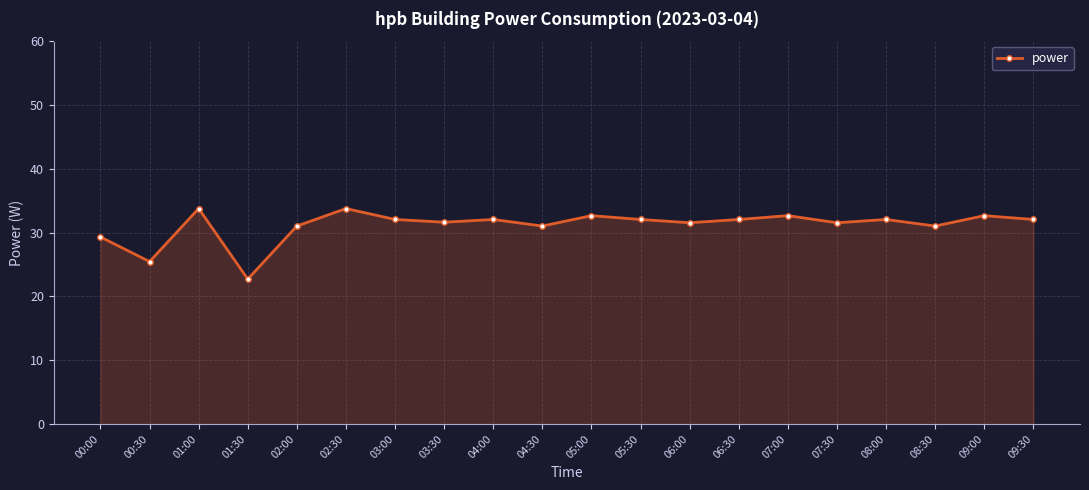

What is the value of the 3rd point from the left?

33.8